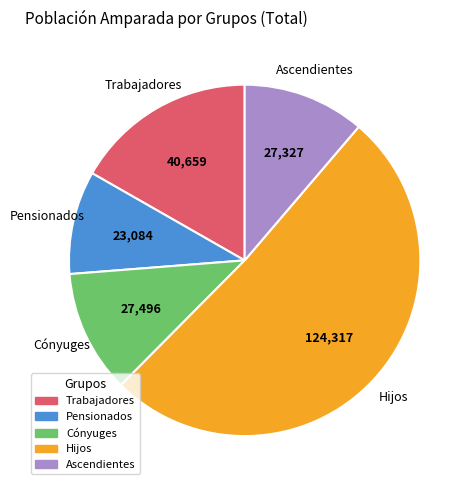

Between Cónyuges and Hijos, which is larger?

Hijos